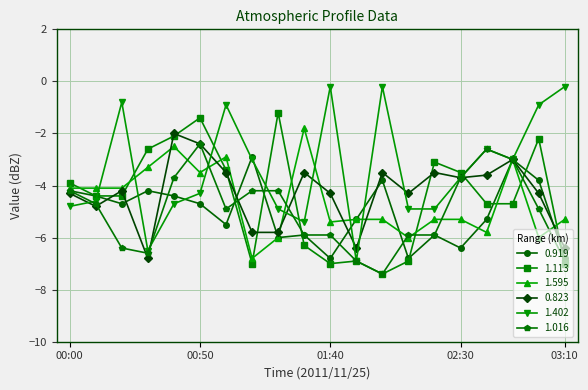

In 0.823, how many points are higher than both neighbors (excluding endpoints)?

6